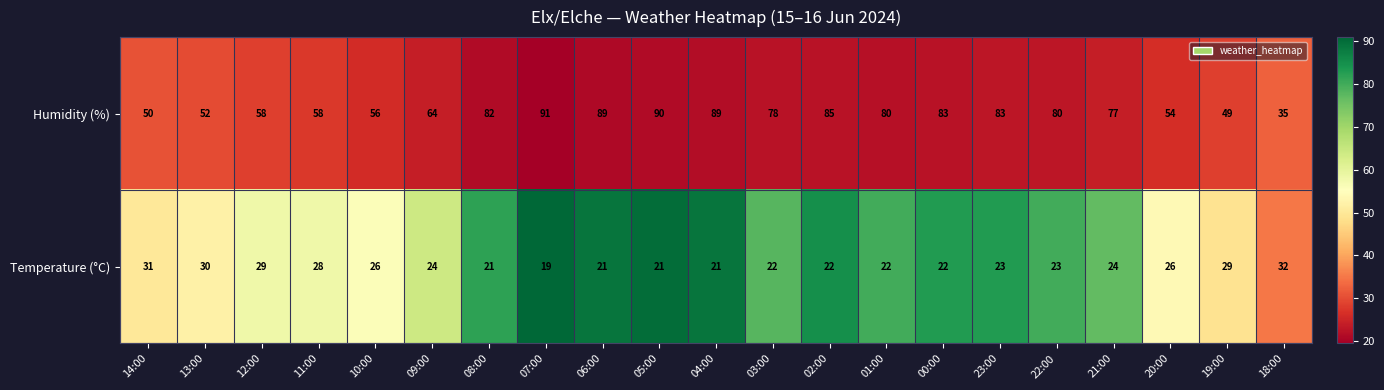

Which label corresponds to the largest value in the chart?

07:00